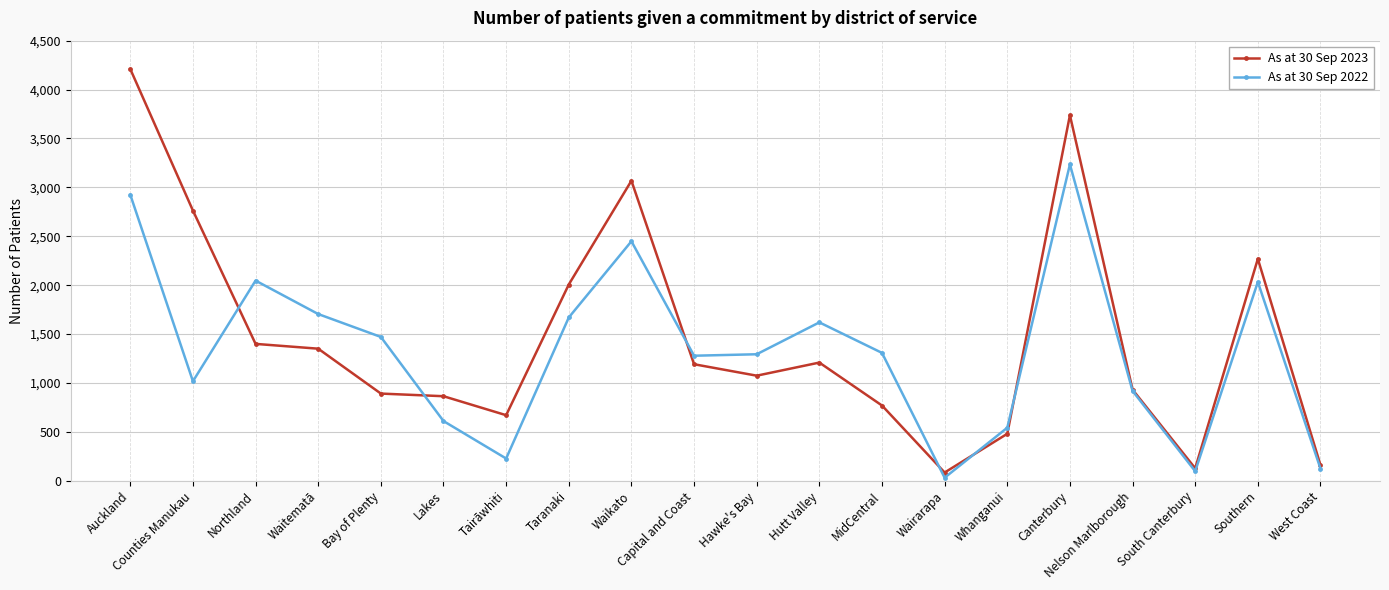

Rank the series by their maximum value, from lowest to highest.

As at 30 Sep 2022, As at 30 Sep 2023